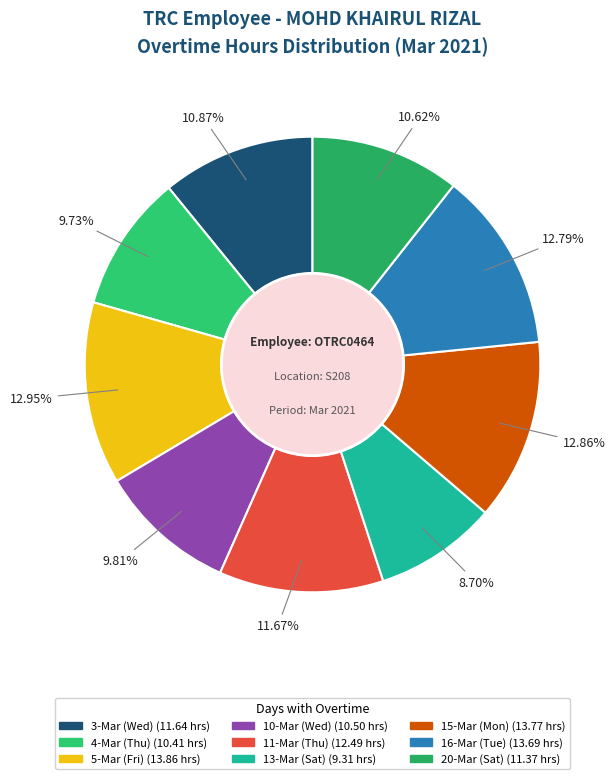

How many segments does this pie chart have?

9